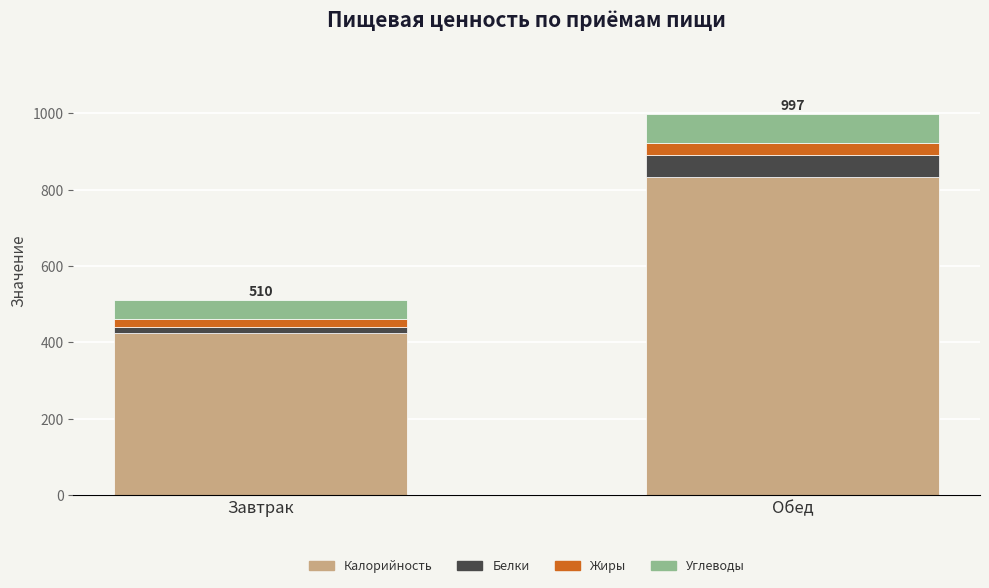

Are the bars grouped side by side (vs. stacked)?

No